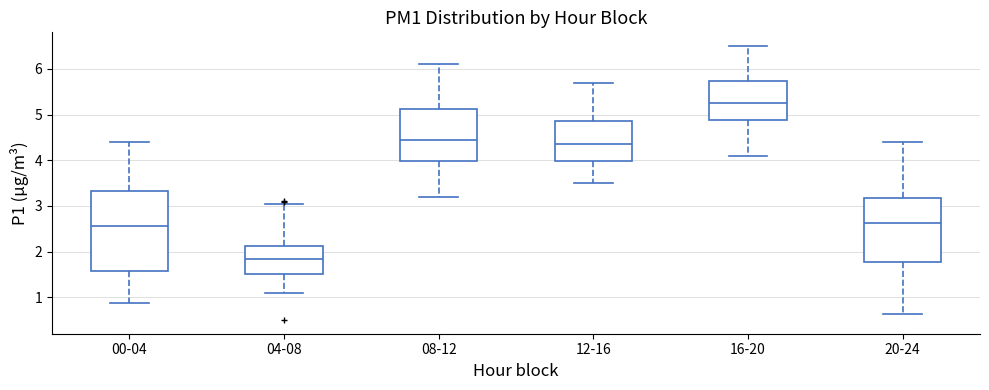

Reading left to right, transcribe this box plot: for each box, give where its median line is, the range the box spans, and where its two whiskers end, as read against the y-axis. The values are not printed on the chart, so give them approximately, as read against the axis.

00-04: median 2.6, box 1.6 to 3.3, whiskers 0.9 to 4.4
04-08: median 1.8, box 1.5 to 2.1, whiskers 1.1 to 3.0
08-12: median 4.5, box 4.0 to 5.1, whiskers 3.2 to 6.1
12-16: median 4.4, box 4.0 to 4.9, whiskers 3.5 to 5.7
16-20: median 5.3, box 4.9 to 5.7, whiskers 4.1 to 6.5
20-24: median 2.6, box 1.8 to 3.2, whiskers 0.6 to 4.4